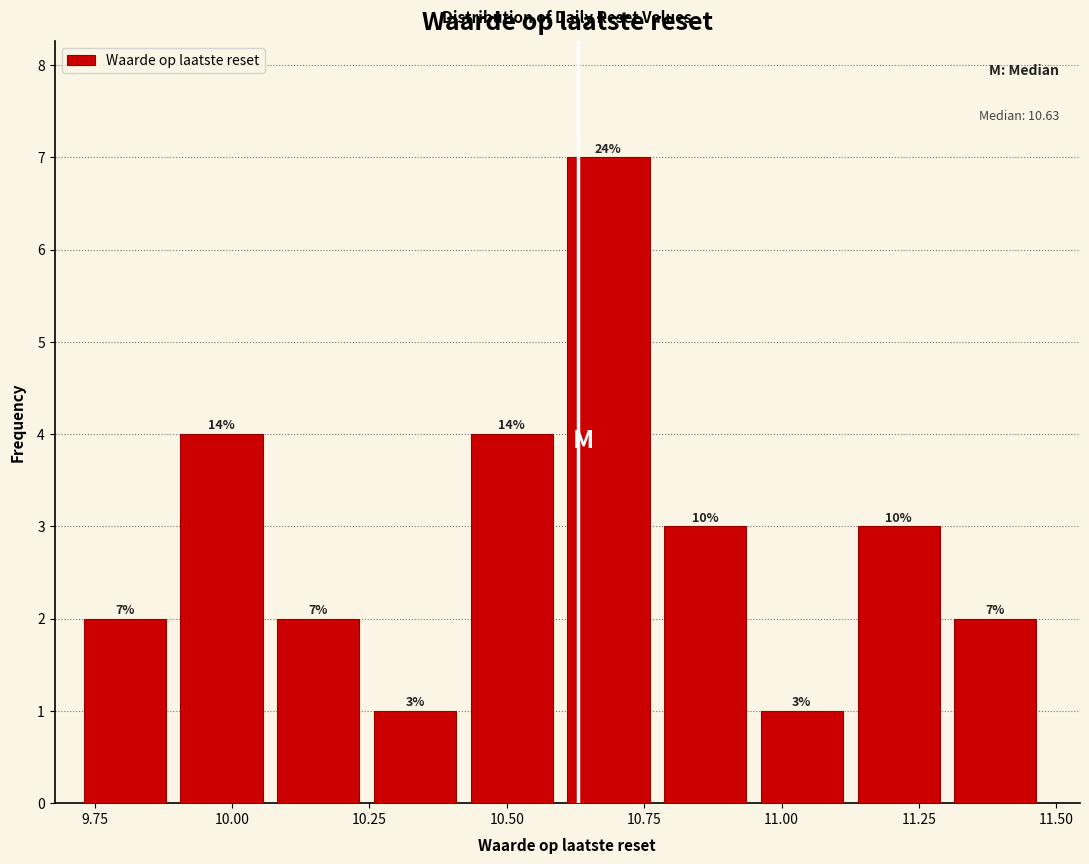

Around what value on the x-axis is the tallest bar? Give the approximate position of its centre, as read against the axis.

10.70